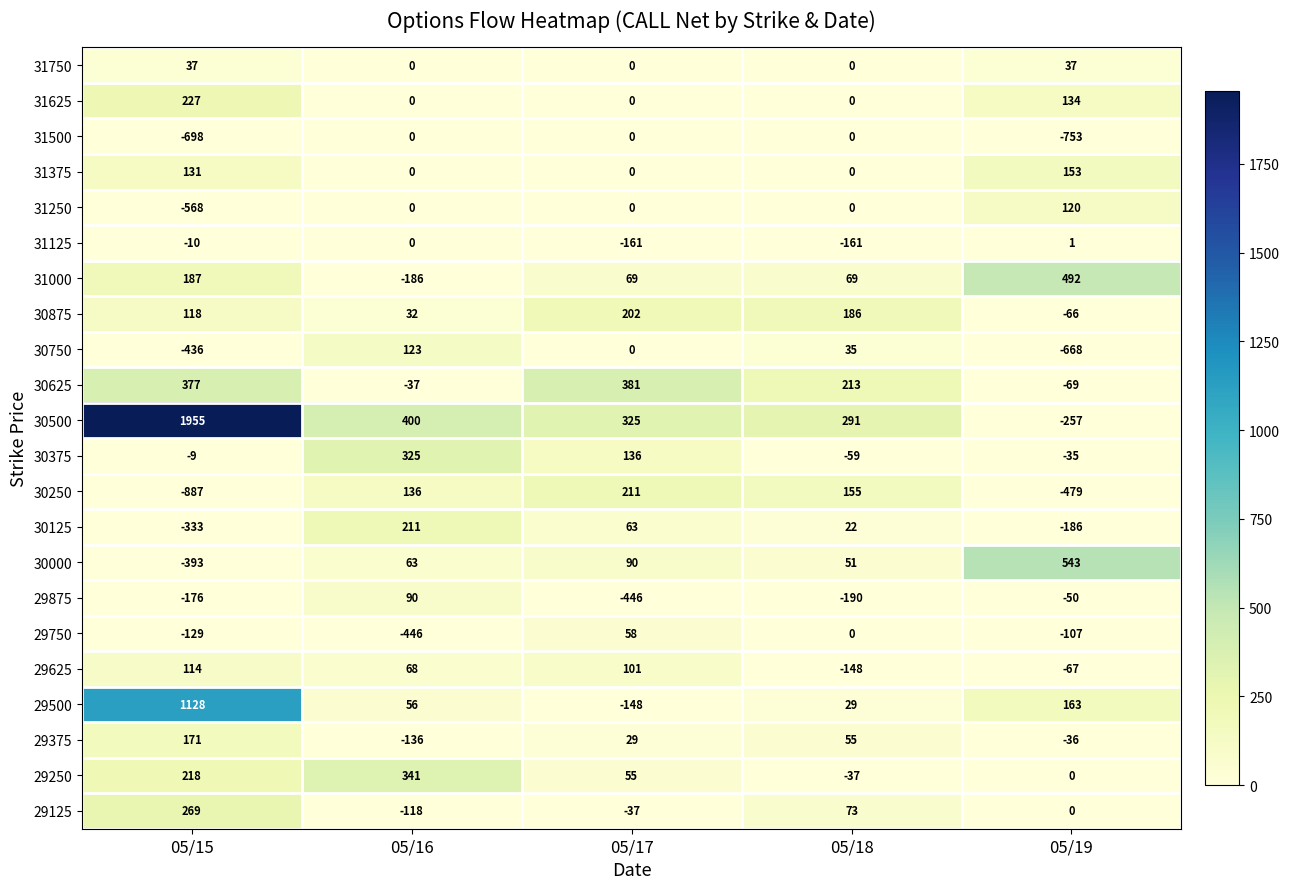

Which series changed the most between 05/16 and 05/18?

29750